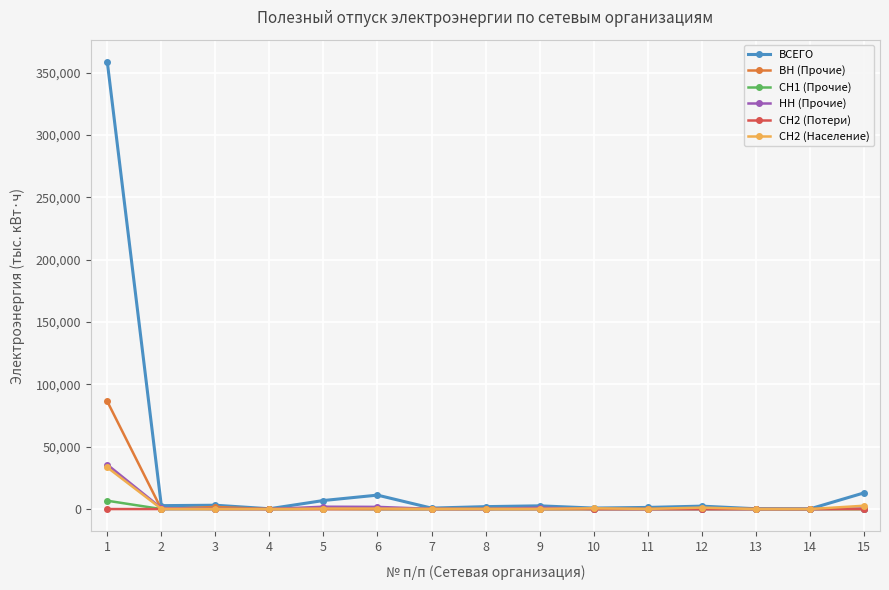

Which series has the largest total across all categories?

ВСЕГО